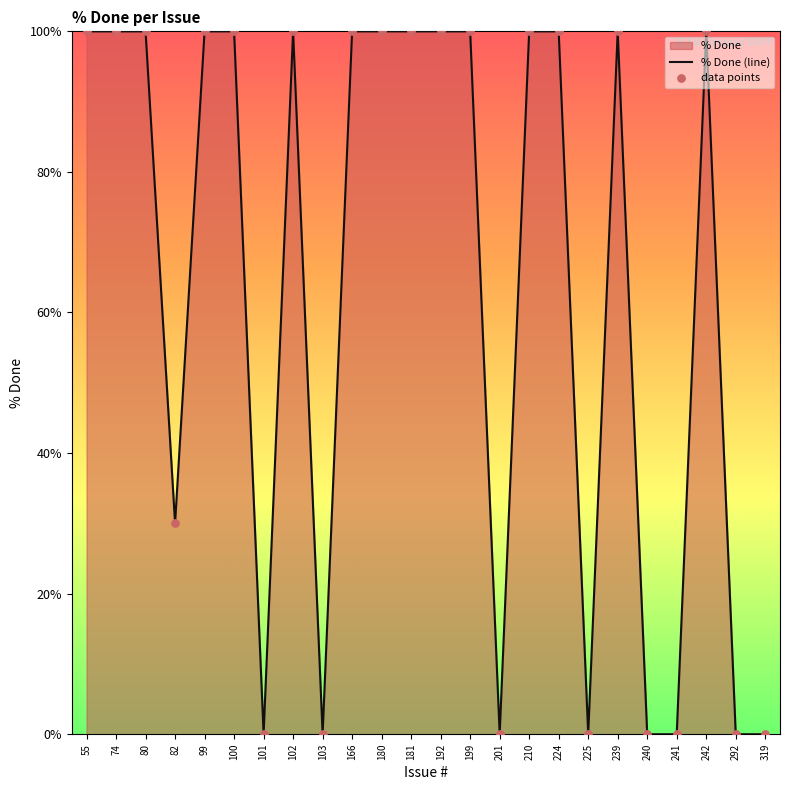

At which category is the sum across all series the highest?

55